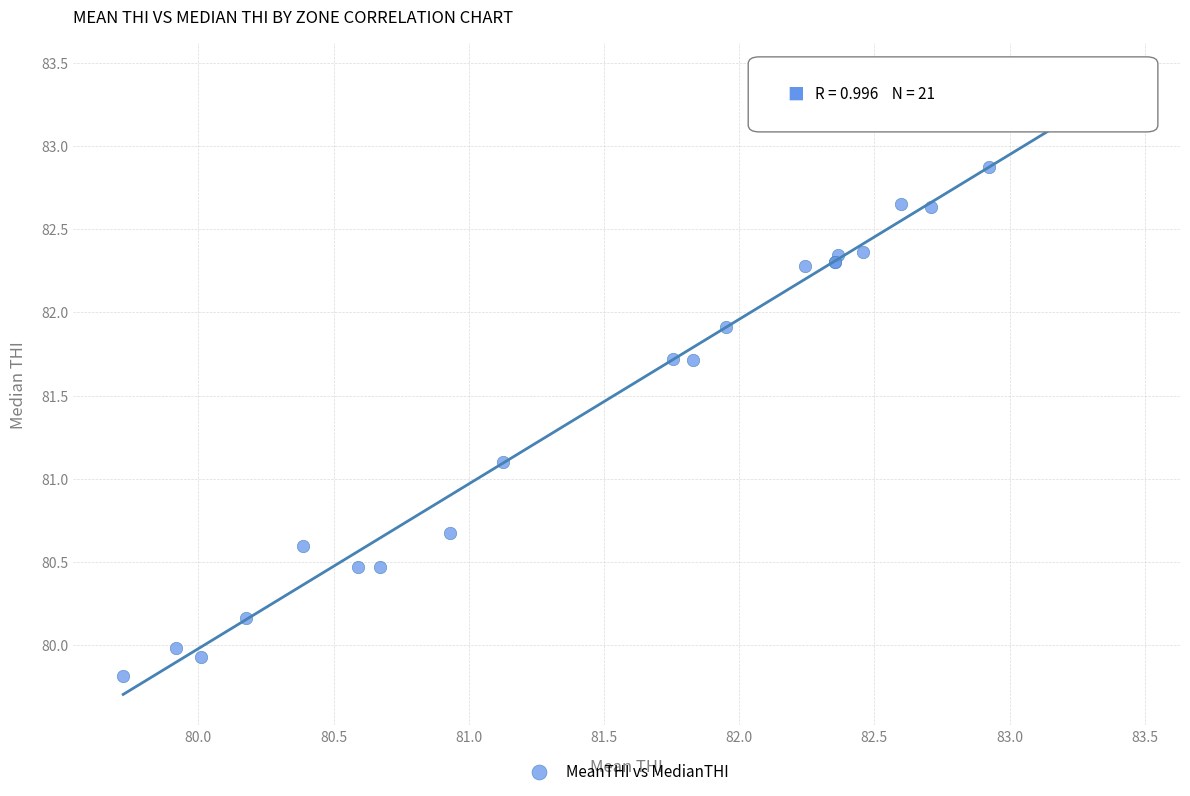

What Y value in the scatter plot is closest to 81?

81.1